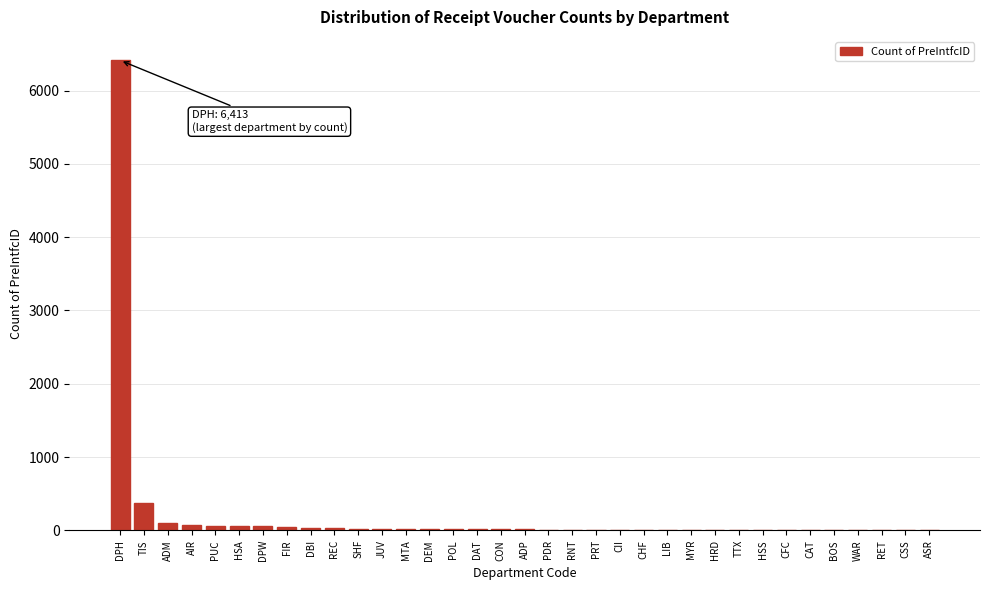

At which label is the value closest to 3207?

TIS